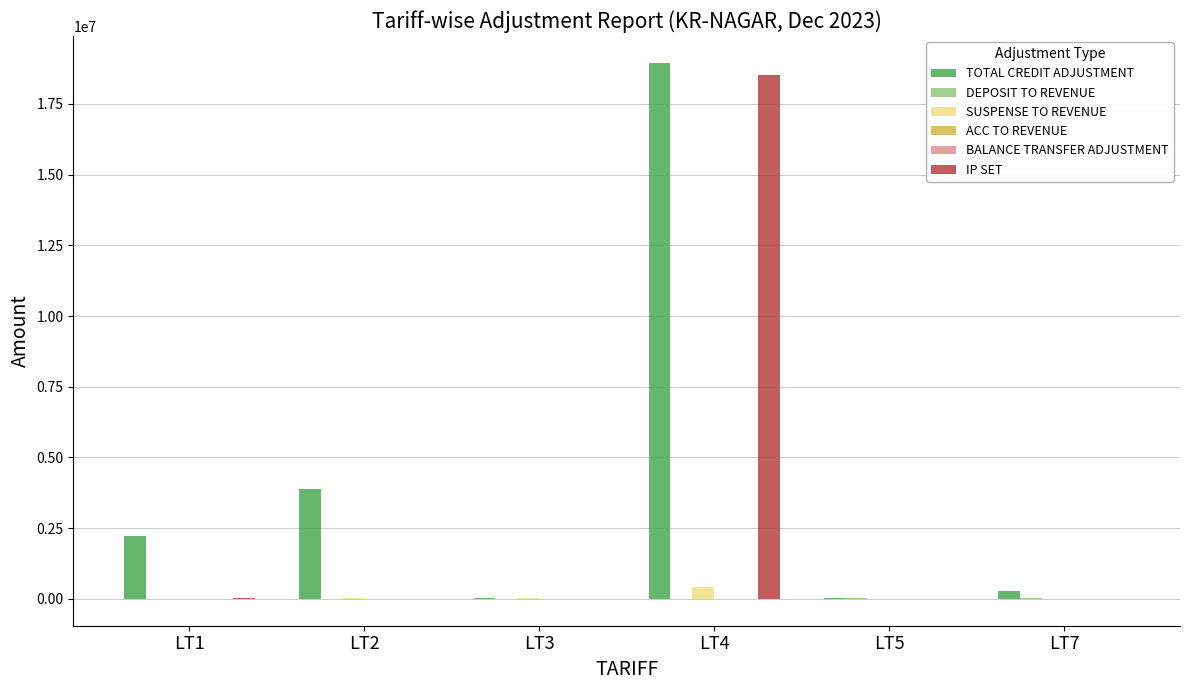

What is the sum of all IP SET values?

18541998.4